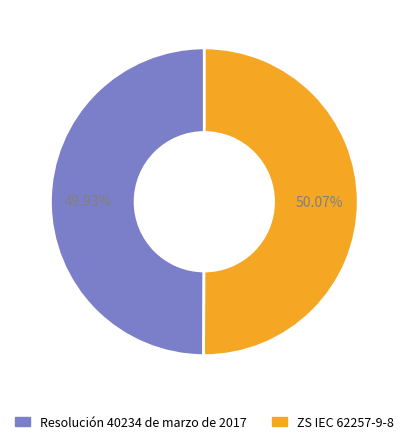

The Resolución 40234 de marzo de 2017 slice represents 40% of the pie. True or false?

False